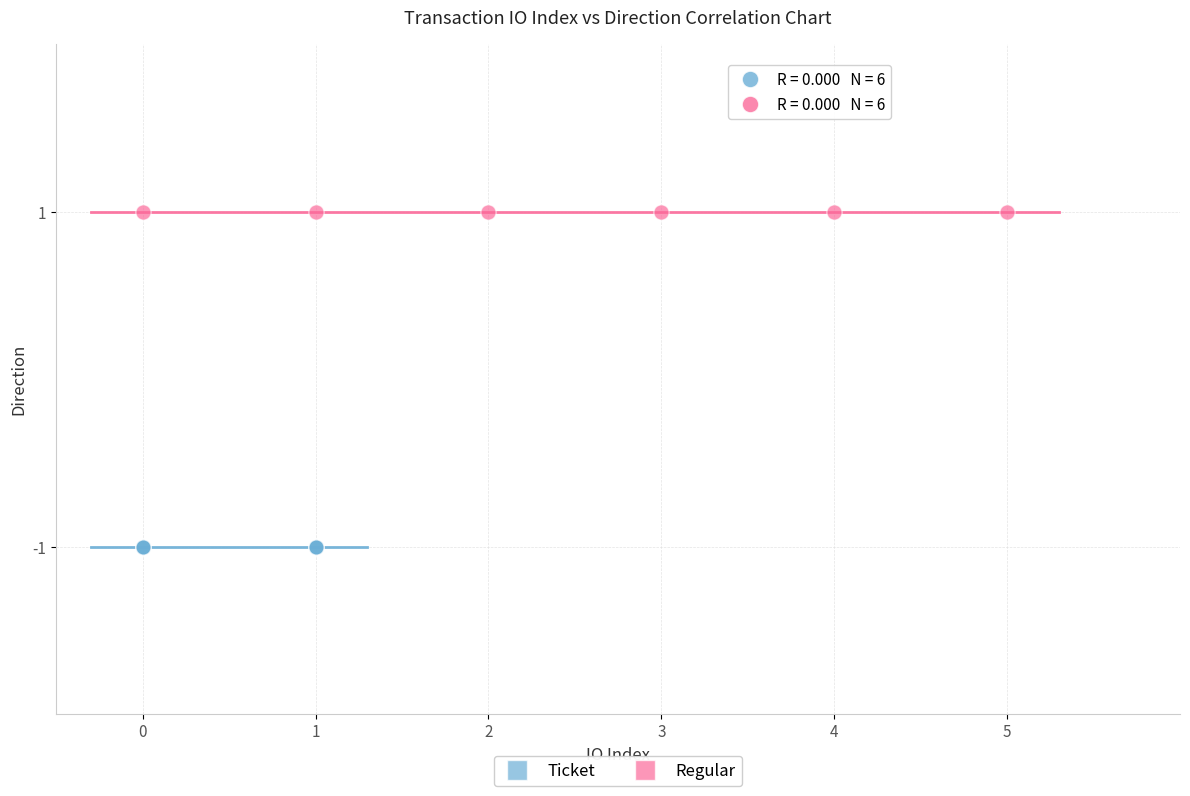

Which series reaches the minimum Y coordinate?

Ticket